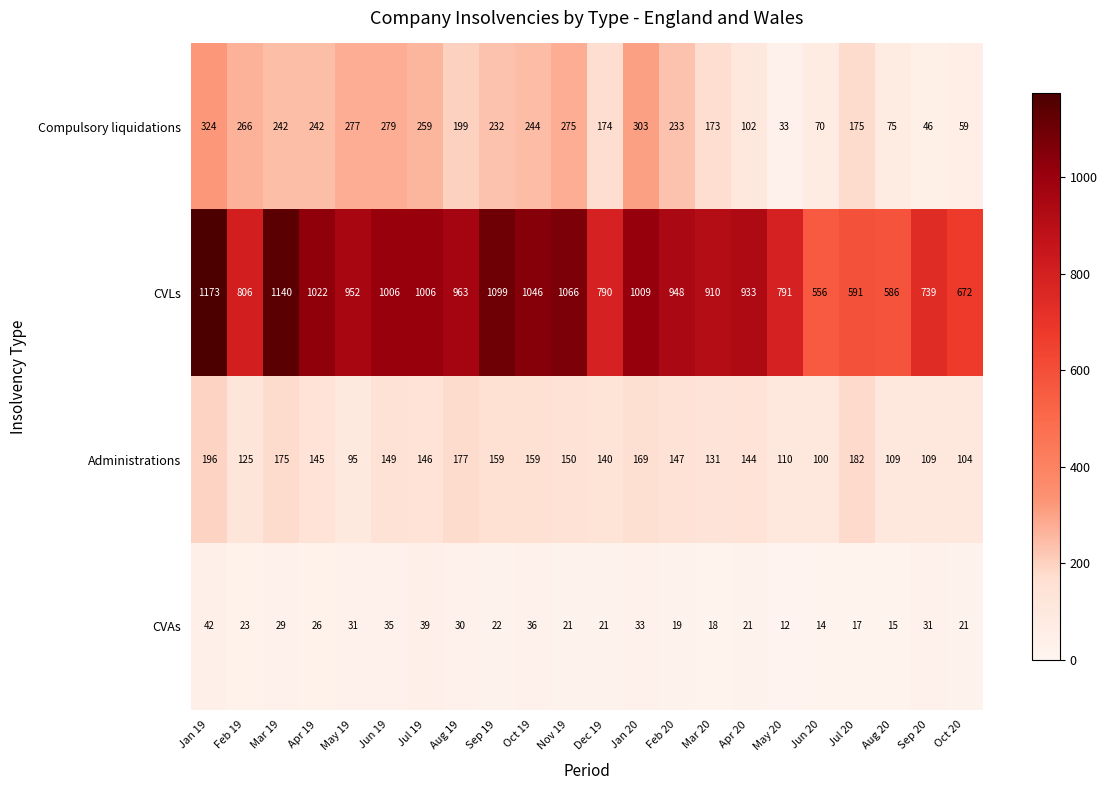

Which label corresponds to the largest value in the chart?

Jan 19